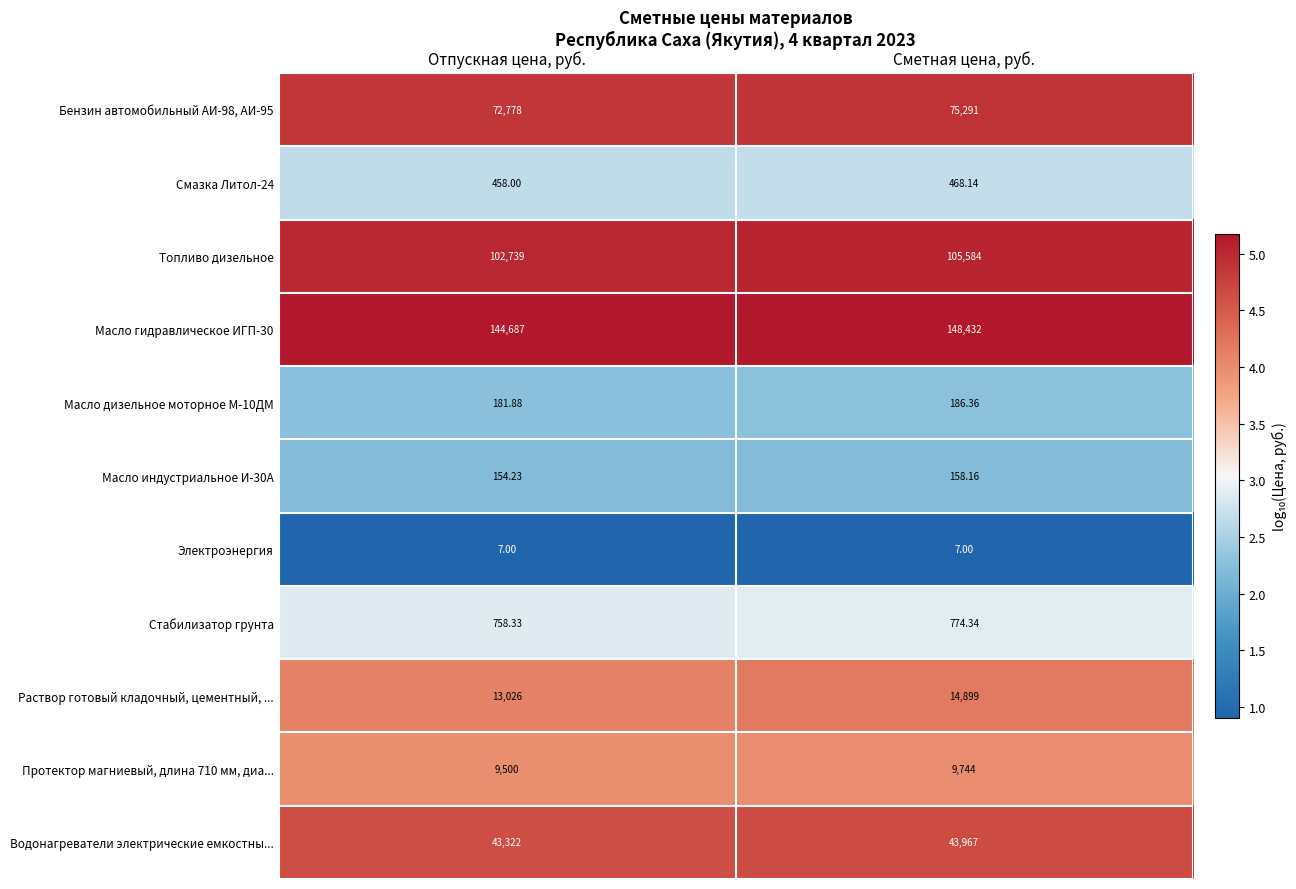

List the labels in order of Топливо дизельное value, largest first.

Сметная цена, руб., Отпускная цена, руб.